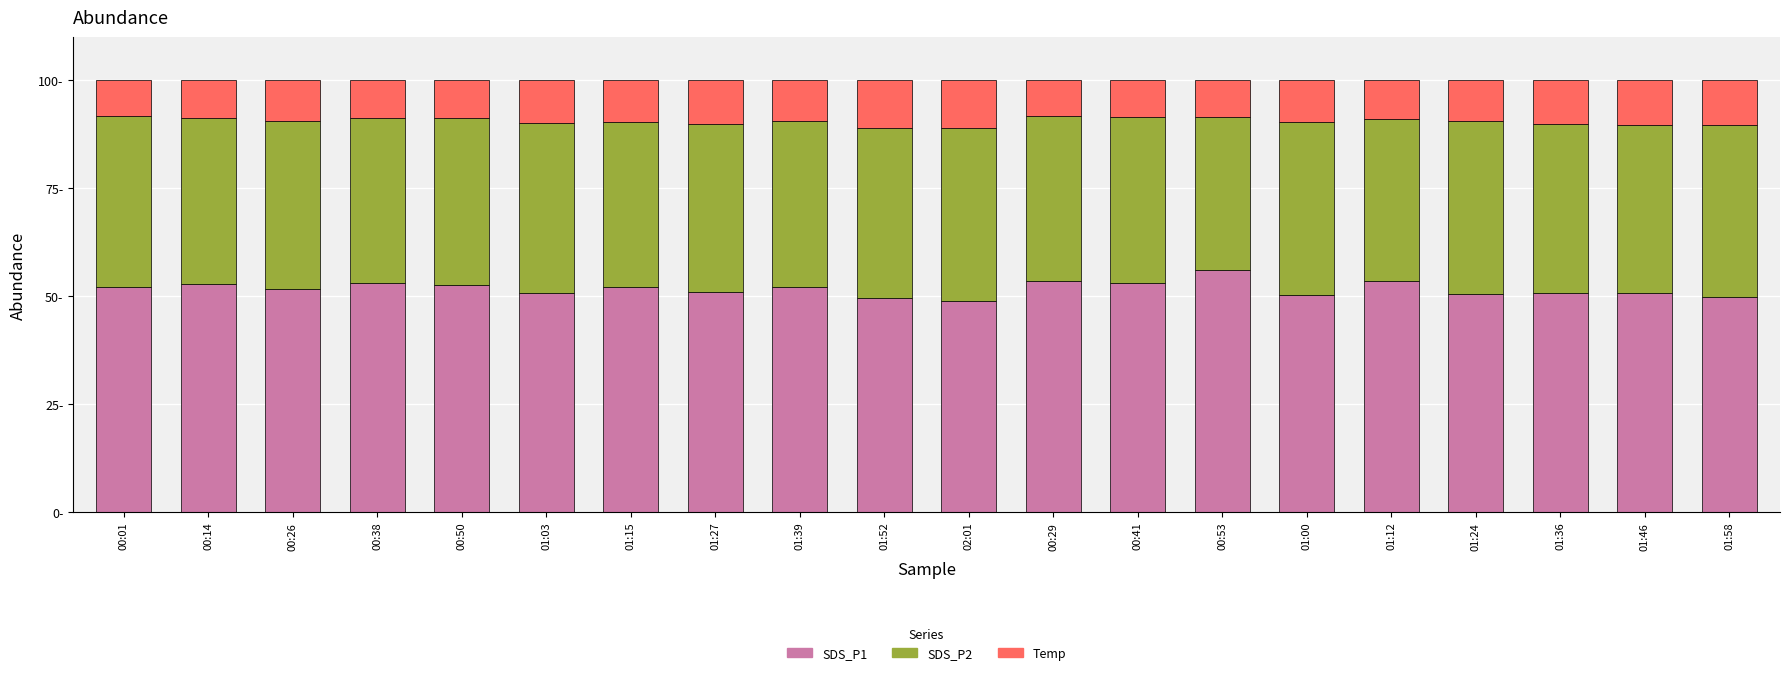

Are the bars horizontal?

No